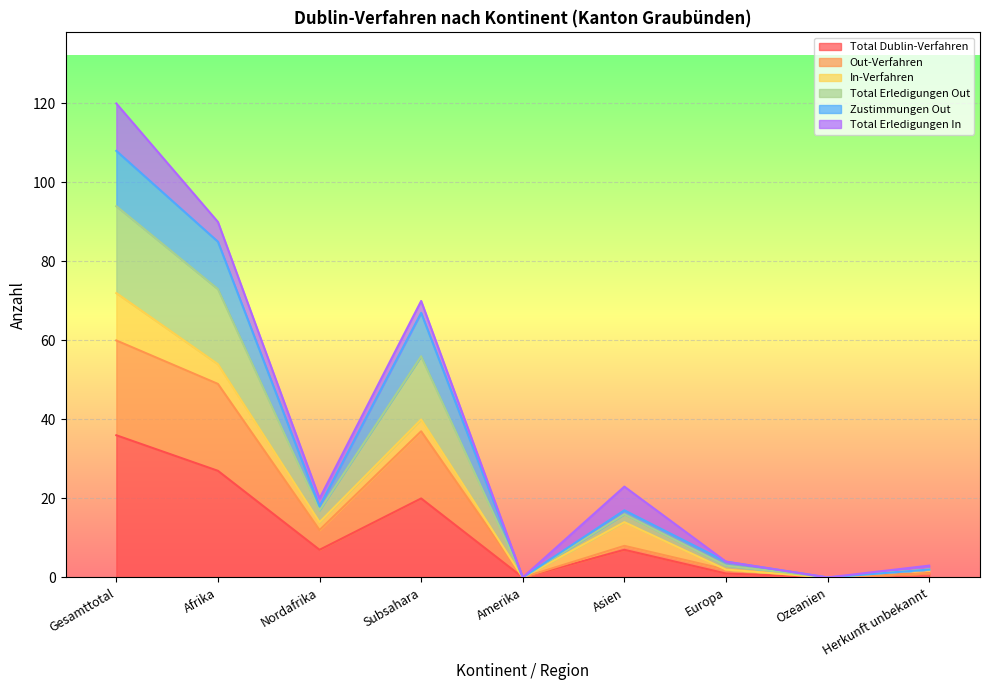

How many lines are shown in the chart?

6